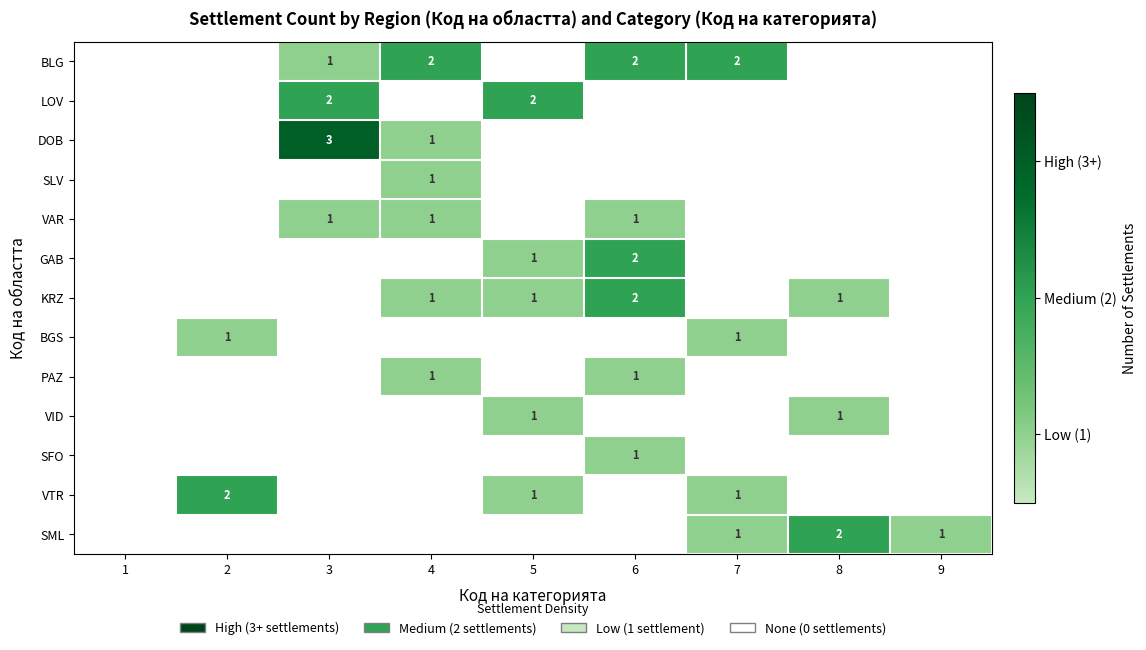

How many values in the GAB series exceed 1?

1